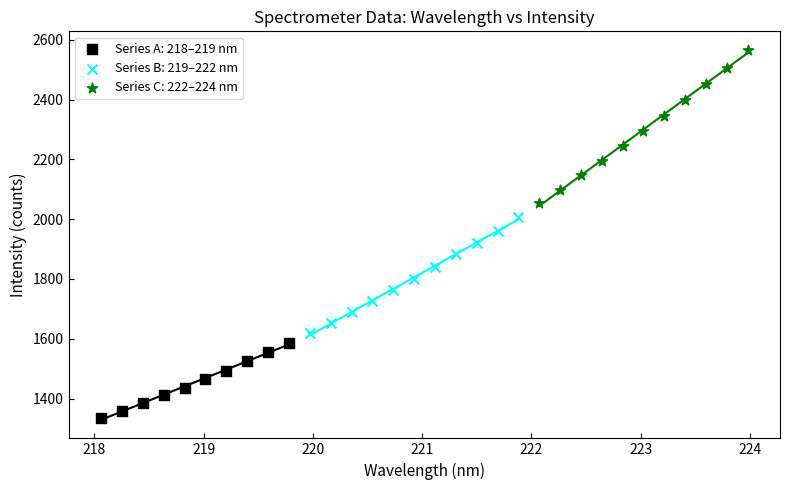

Which series contains the lowest Y value?

Series A: 218–219 nm